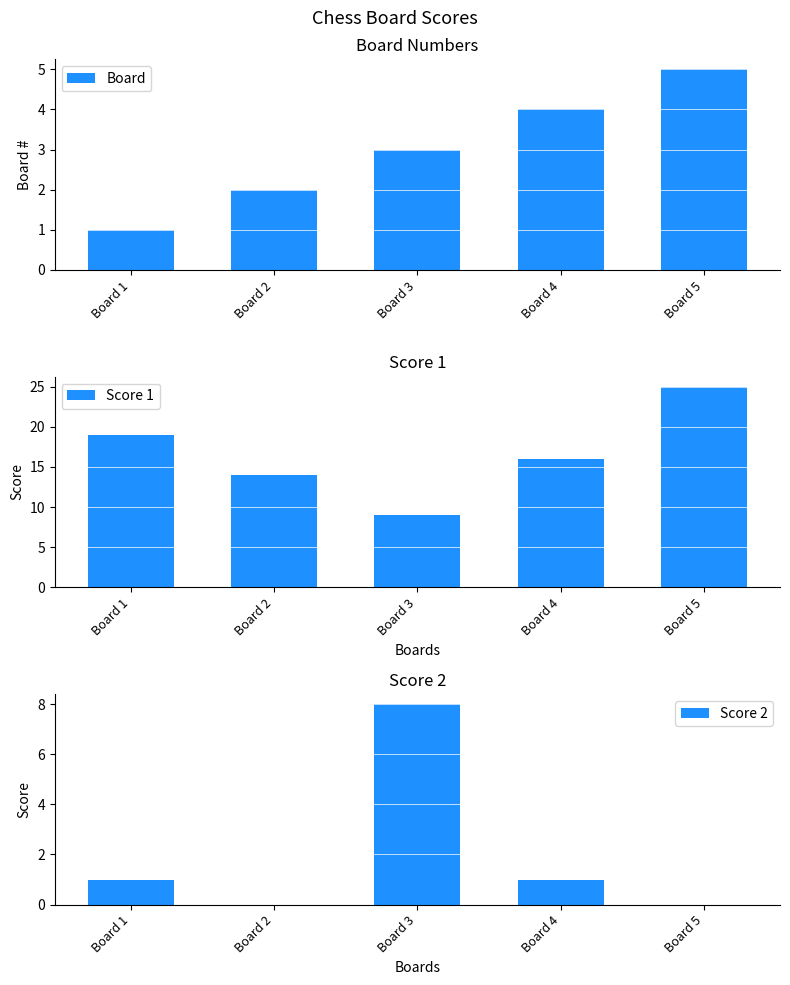

How many series are shown in this chart?

3